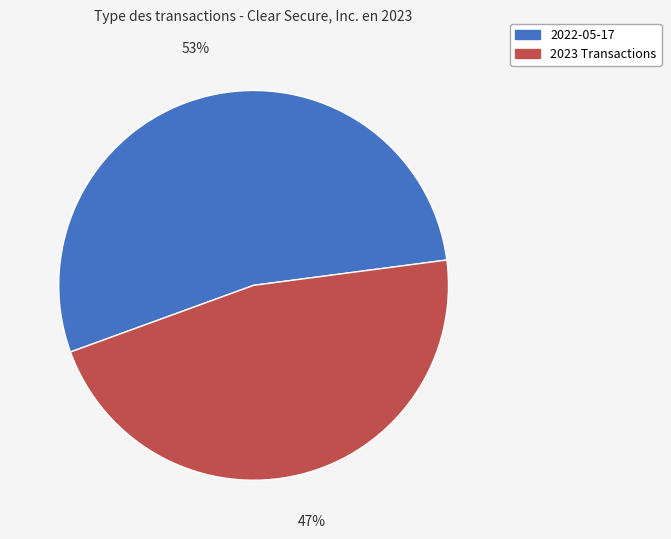

Between 2023 Transactions and 2022-05-17, which is larger?

2022-05-17